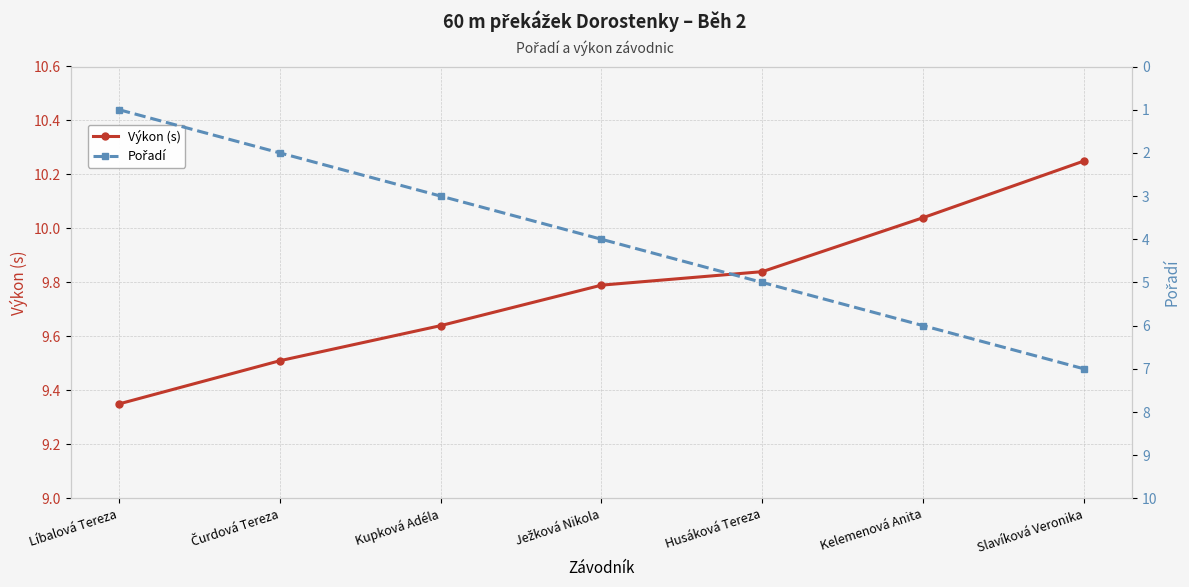

What are all the series names shown in the legend?

Výkon (s), Pořadí